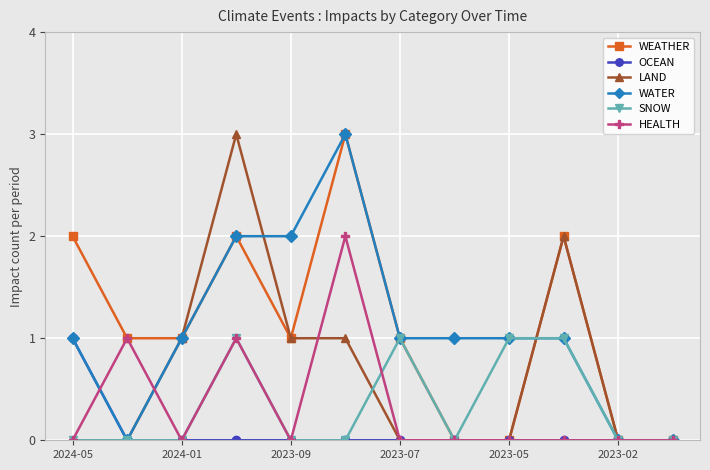

Does the chart have visible grid lines?

Yes